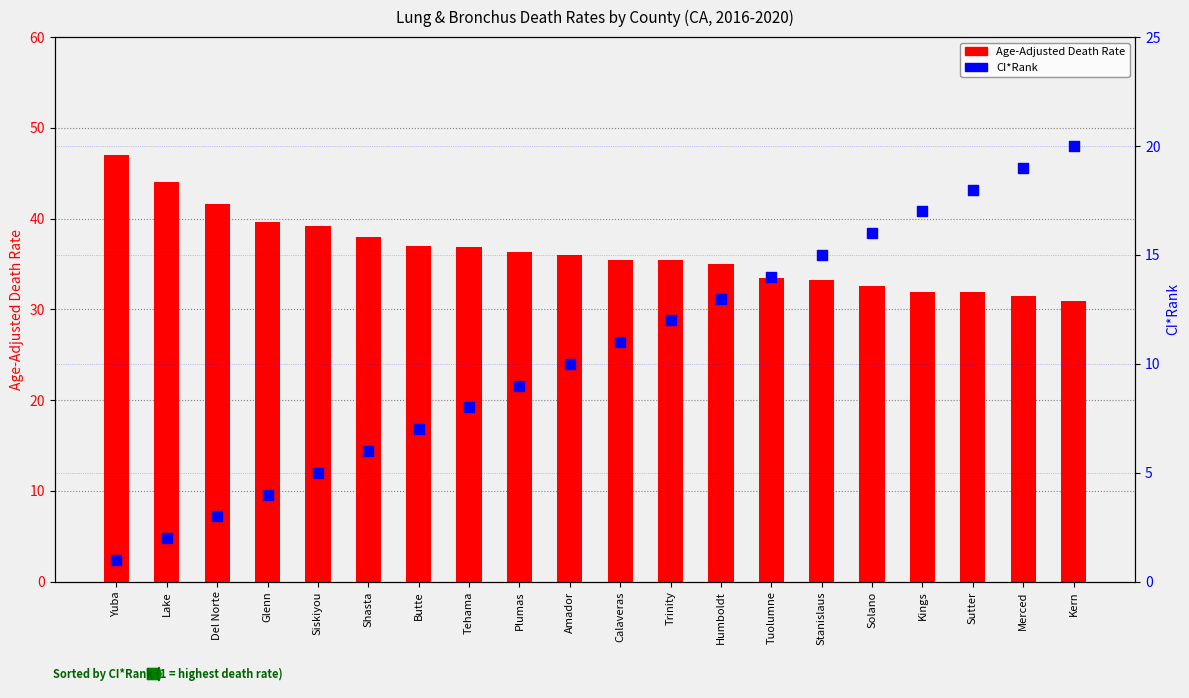

At how many categories does at least one series exceed 39?

5